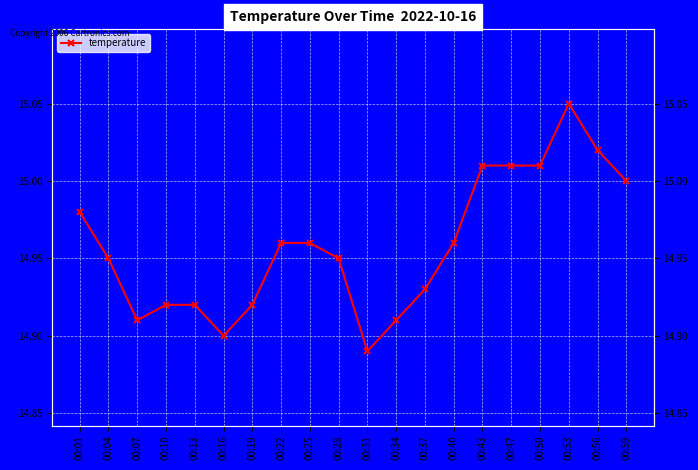

What is the value of the 13th point from the left?

14.9